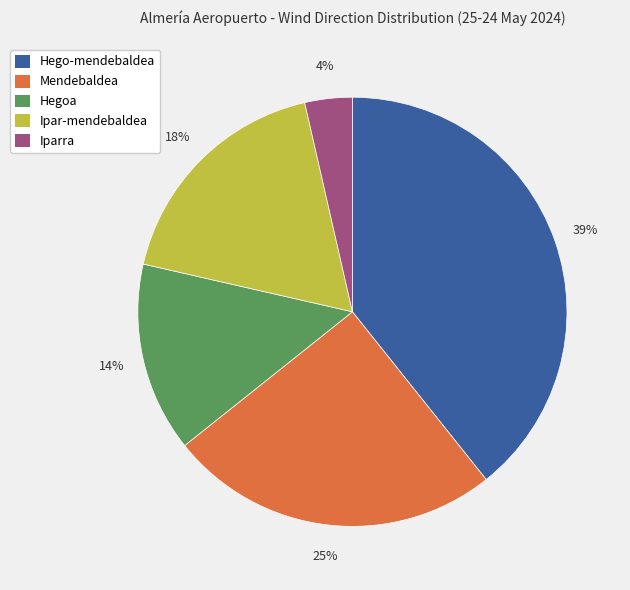

How many slices are in this pie chart?

5